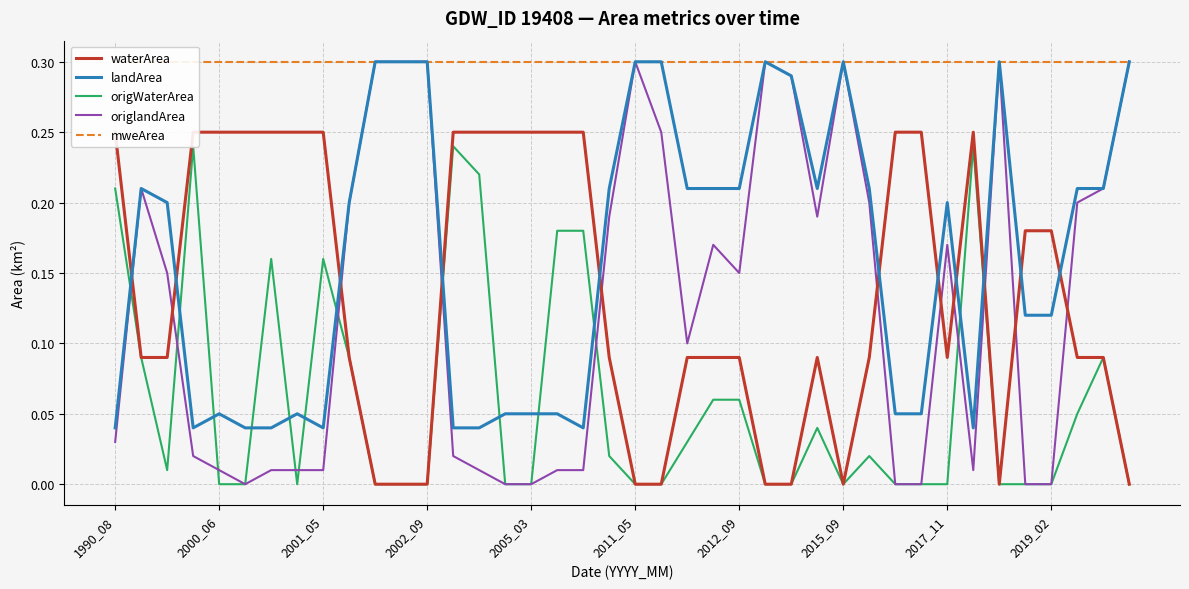

After their last crossing, which series has the higher values: landArea or waterArea?

landArea